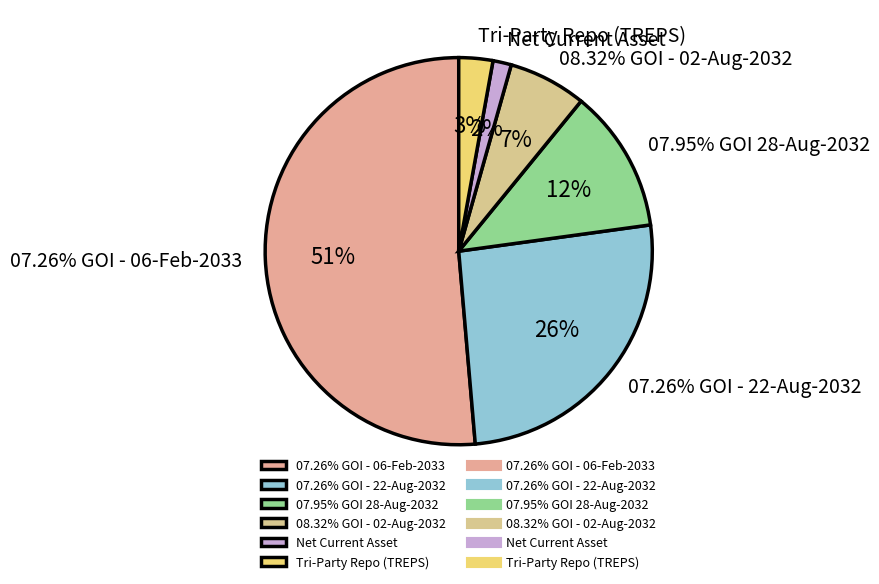

Which category accounts for the majority?

07.26% GOI - 06-Feb-2033